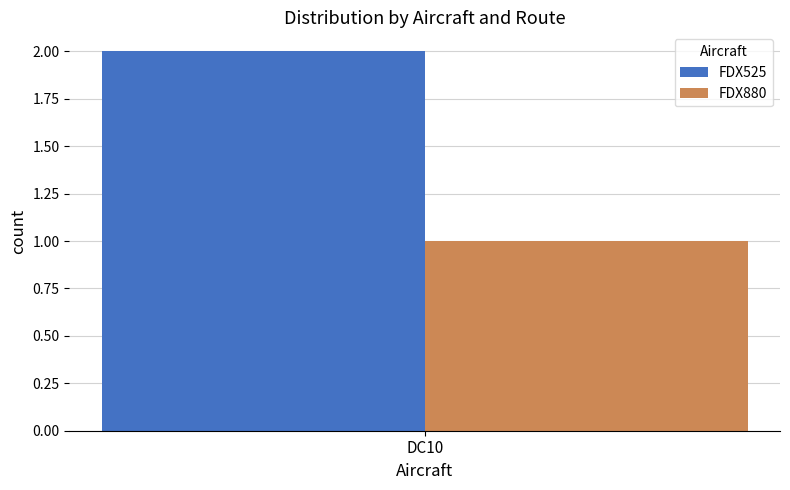

Which series has the largest range (max minus min)?

FDX525